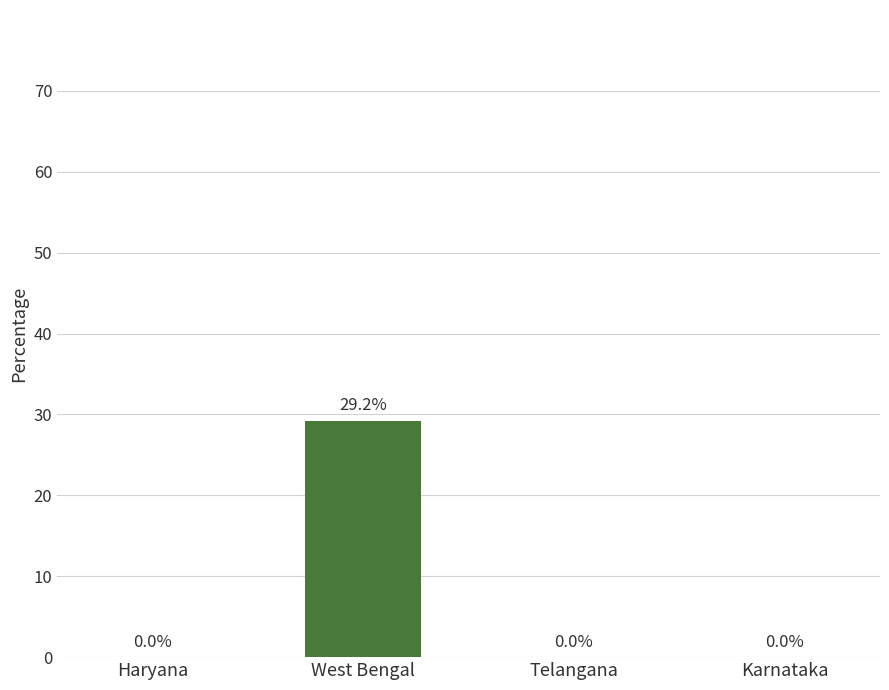

Which has a higher value, West Bengal or Haryana?

West Bengal